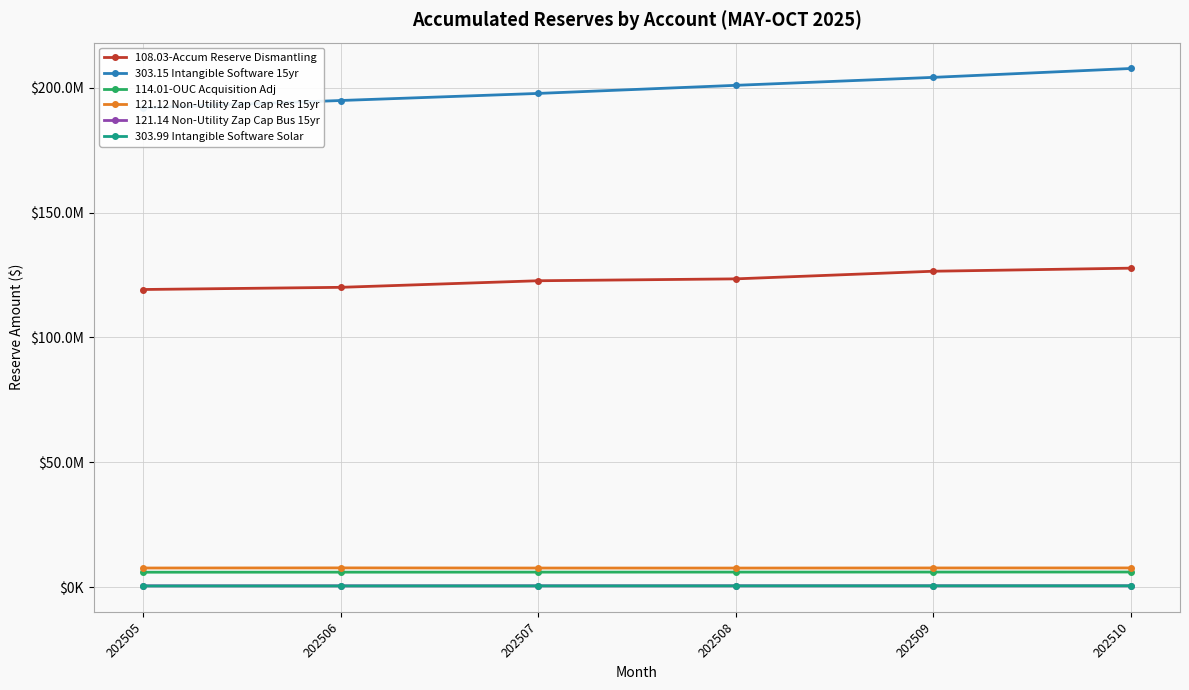

True or false: 121.12 Non-Utility Zap Cap Res 15yr and 114.01-OUC Acquisition Adj cross at least once.

False